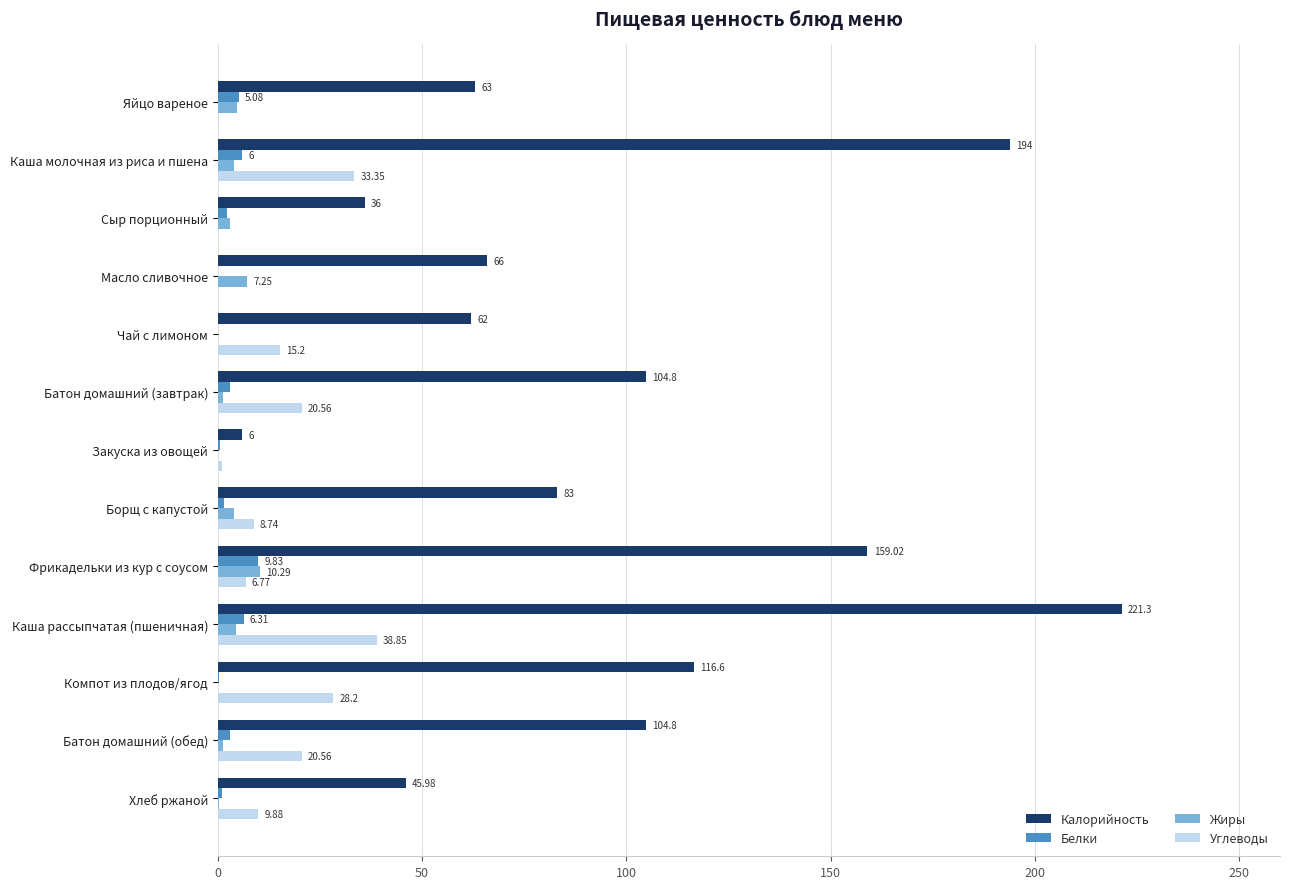

Which series has the largest range (max minus min)?

Калорийность